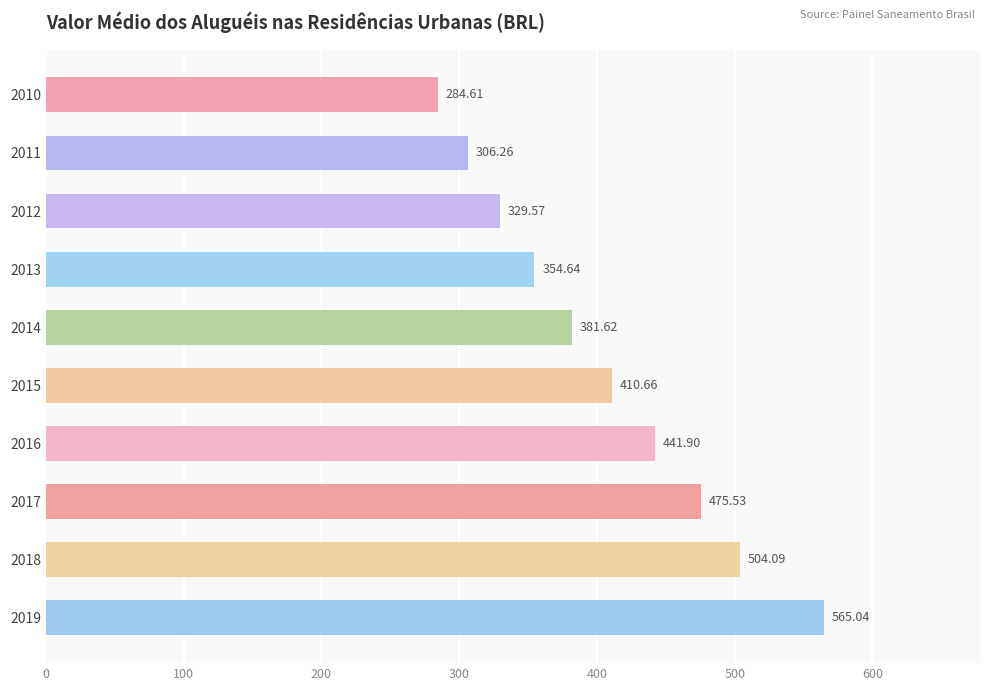

Which has a higher value, 2018 or 2015?

2018